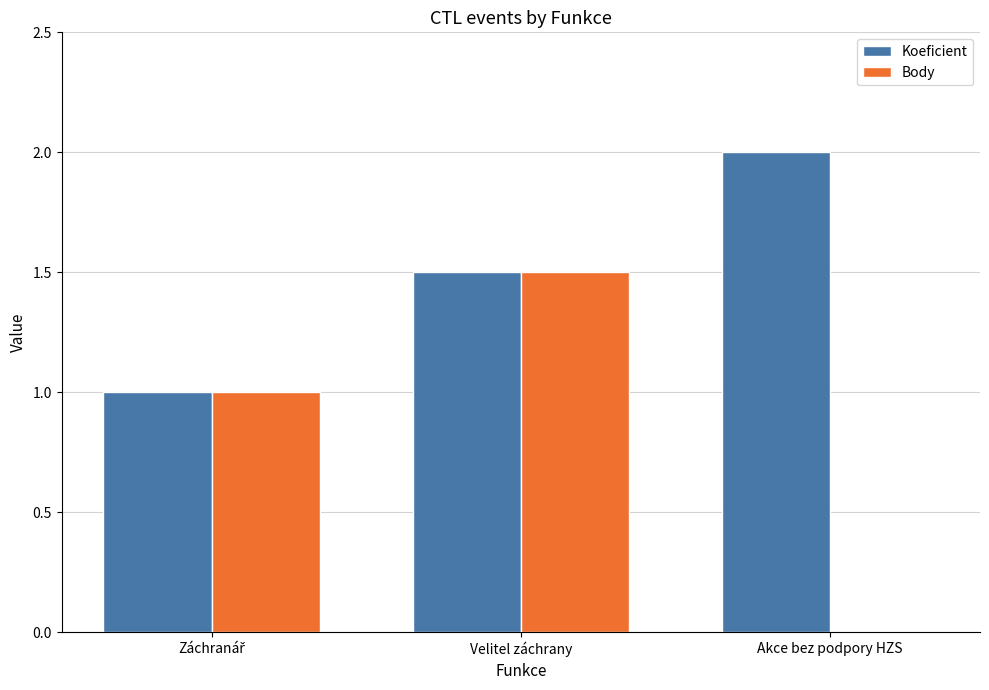

Is it true that Body equals 1.5 at Velitel záchrany?

True